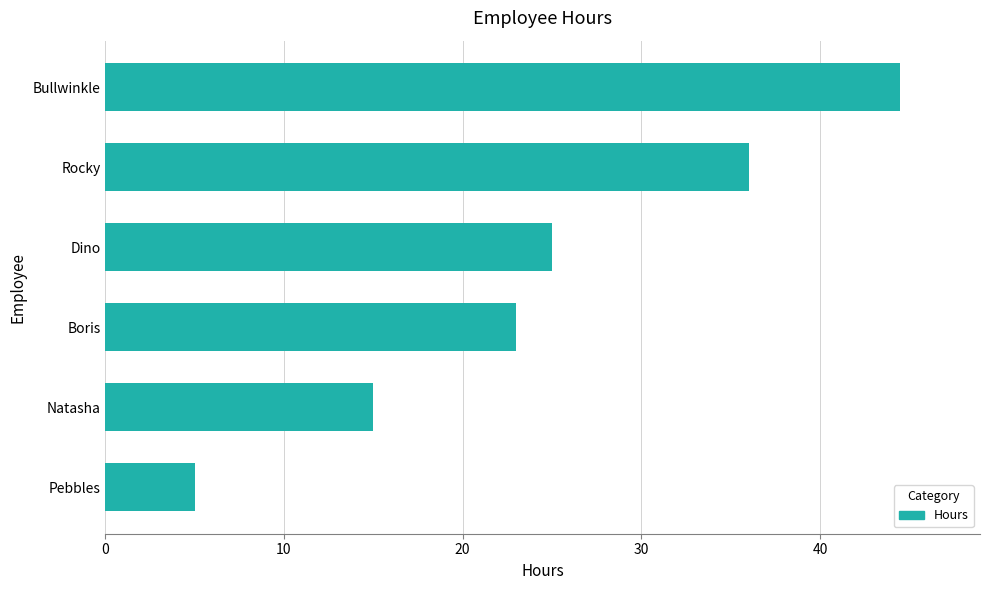

At which category does the chart reach its peak across all series?

Bullwinkle